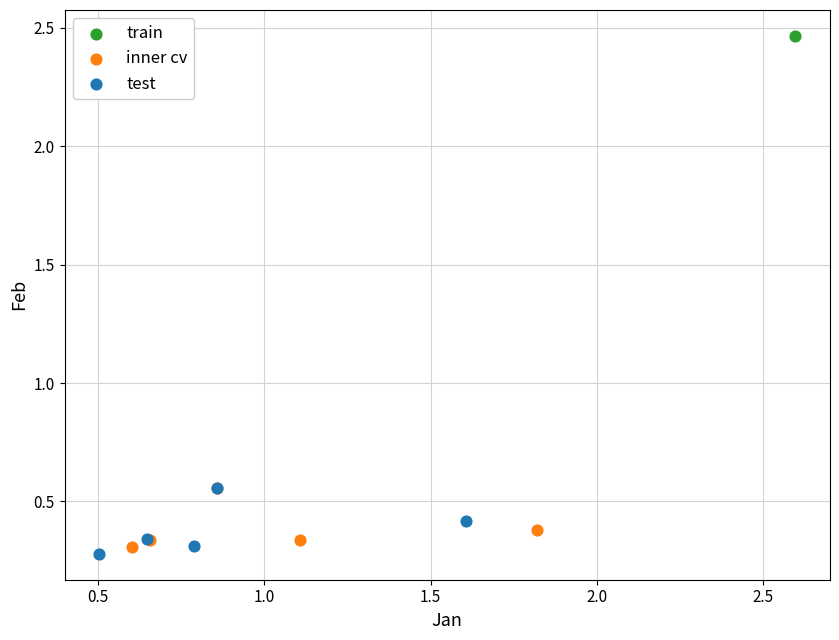

What are all the series names shown in the legend?

train, inner cv, test